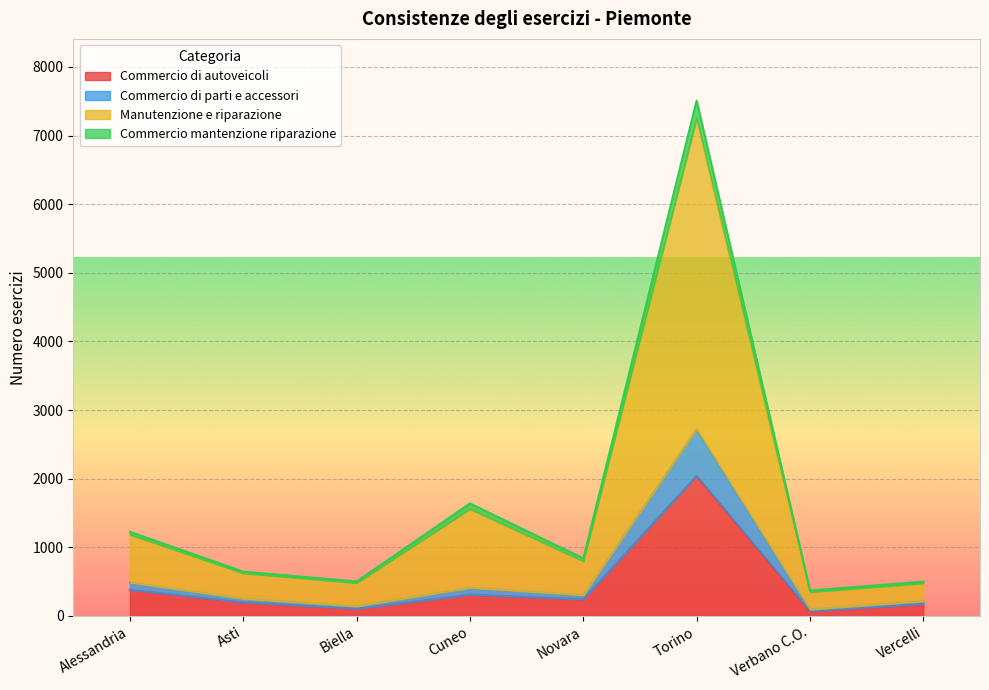

What is the label of the 3rd point from the right?

Torino